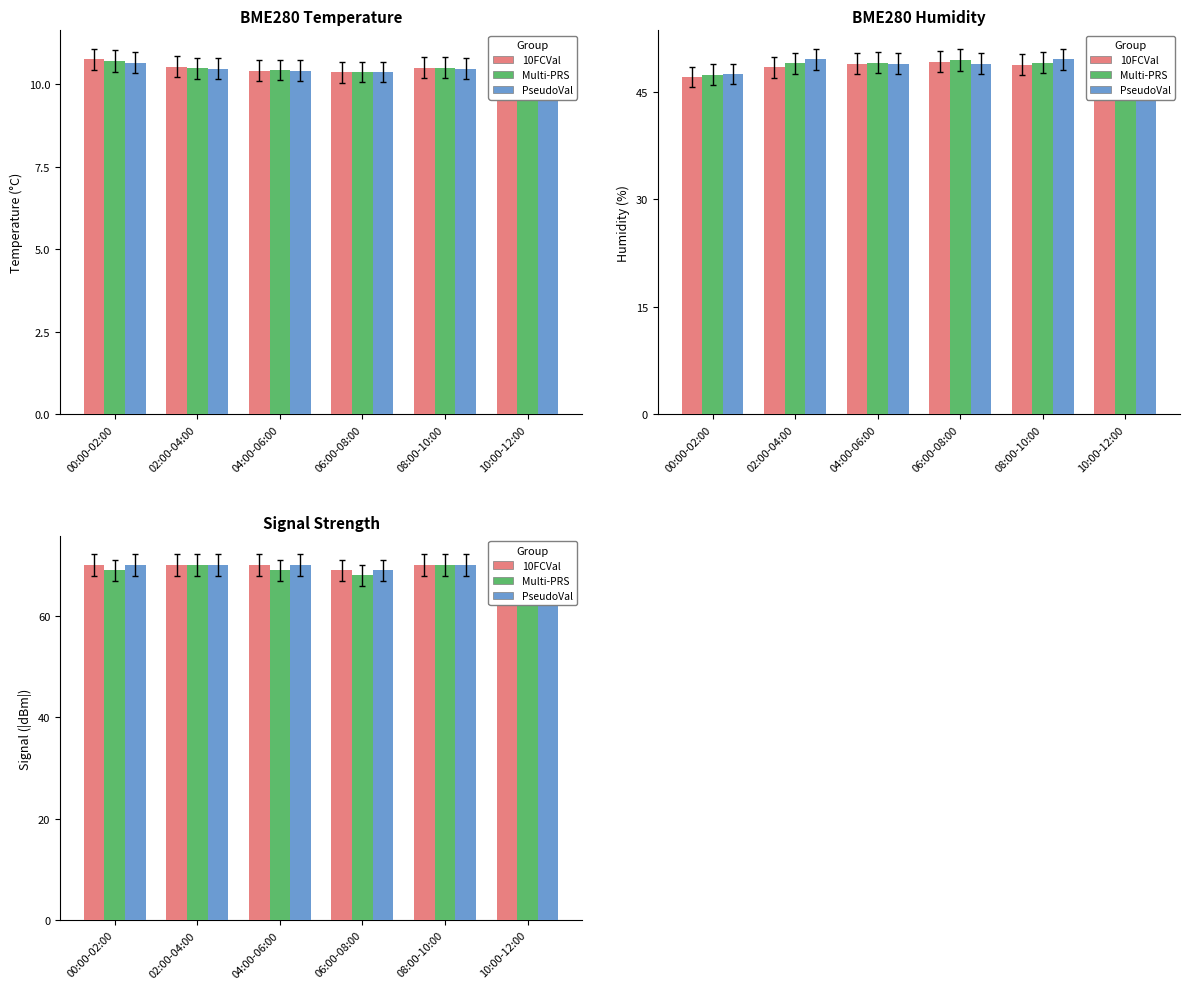

Which series has the widest spread of values?

Multi-PRS